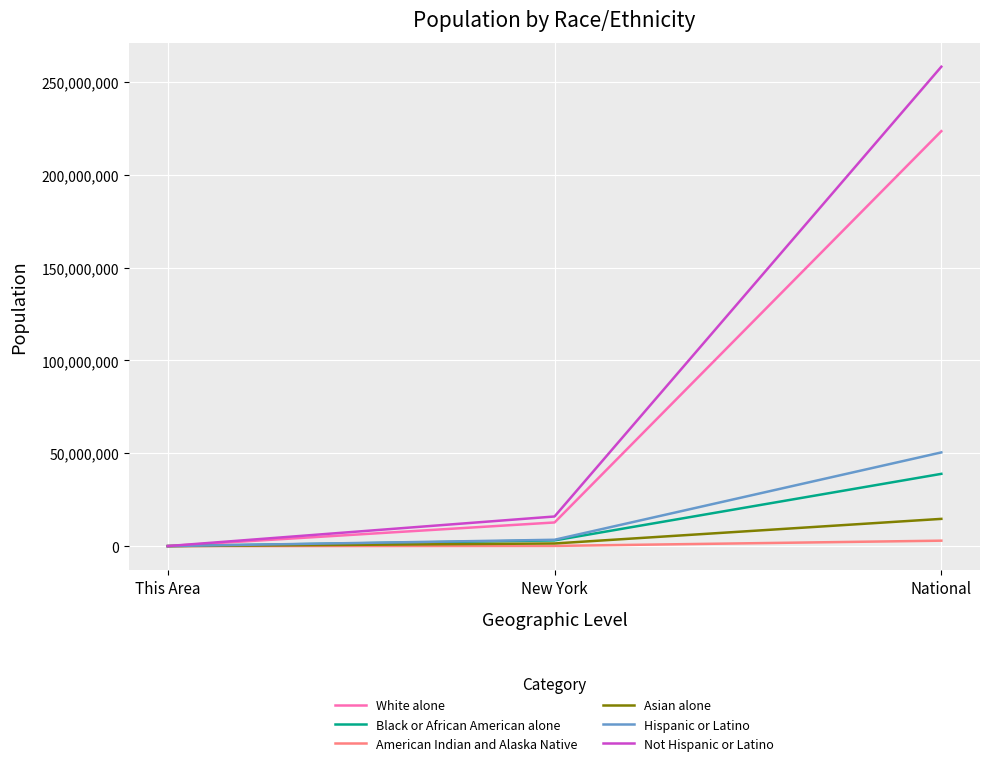

Does the chart display data point markers on the line(s)?

No